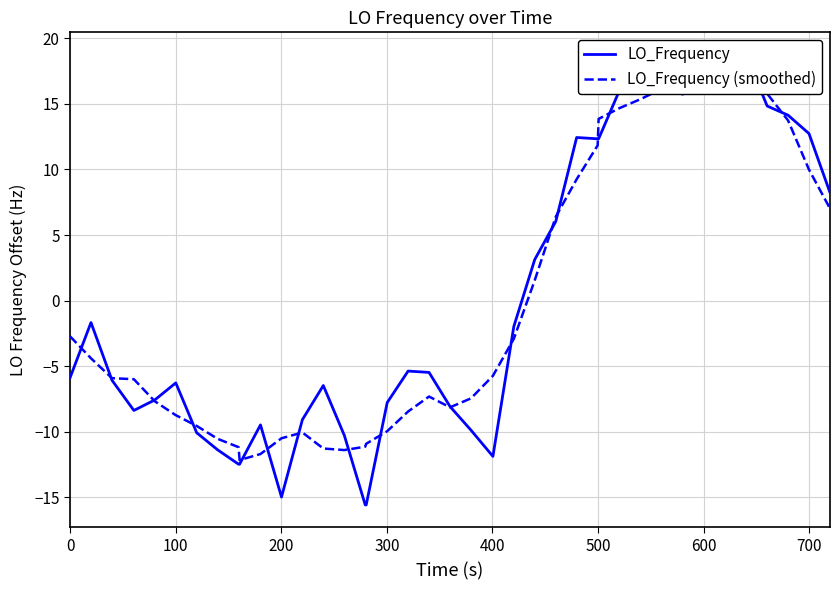

Which series has the largest total across all categories?

LO_Frequency